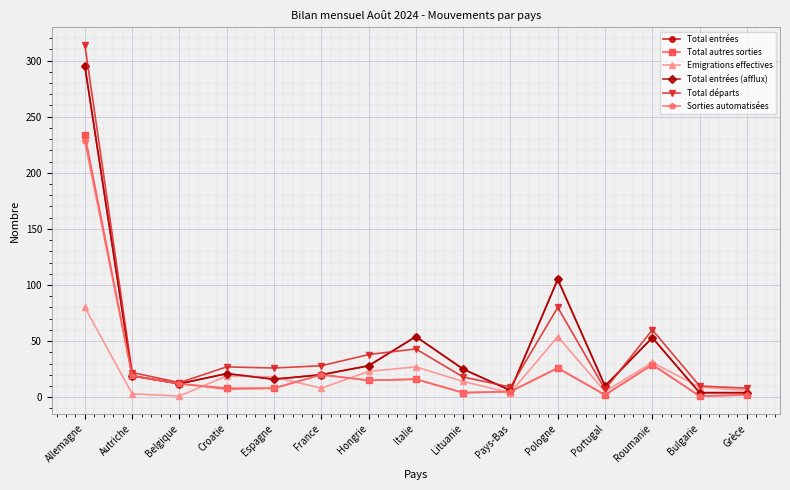

The Sorties automatisées series shows 2 at Grèce. True or false?

True